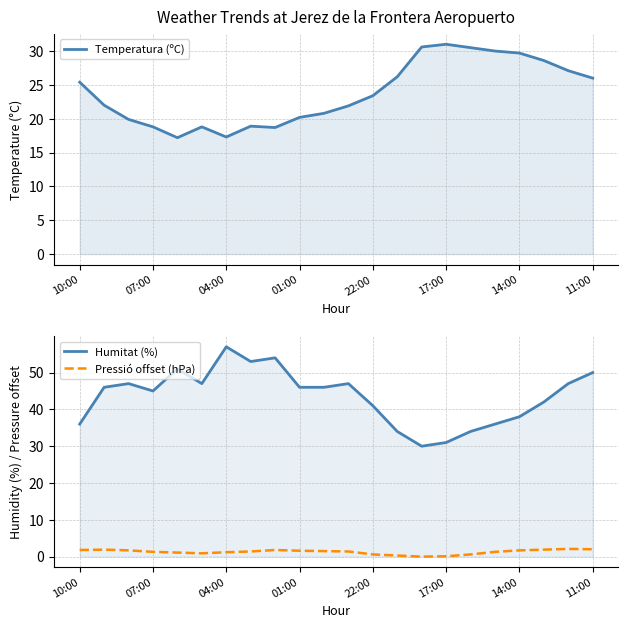

What is the spread (max minus min) of values at 22:00?

40.4